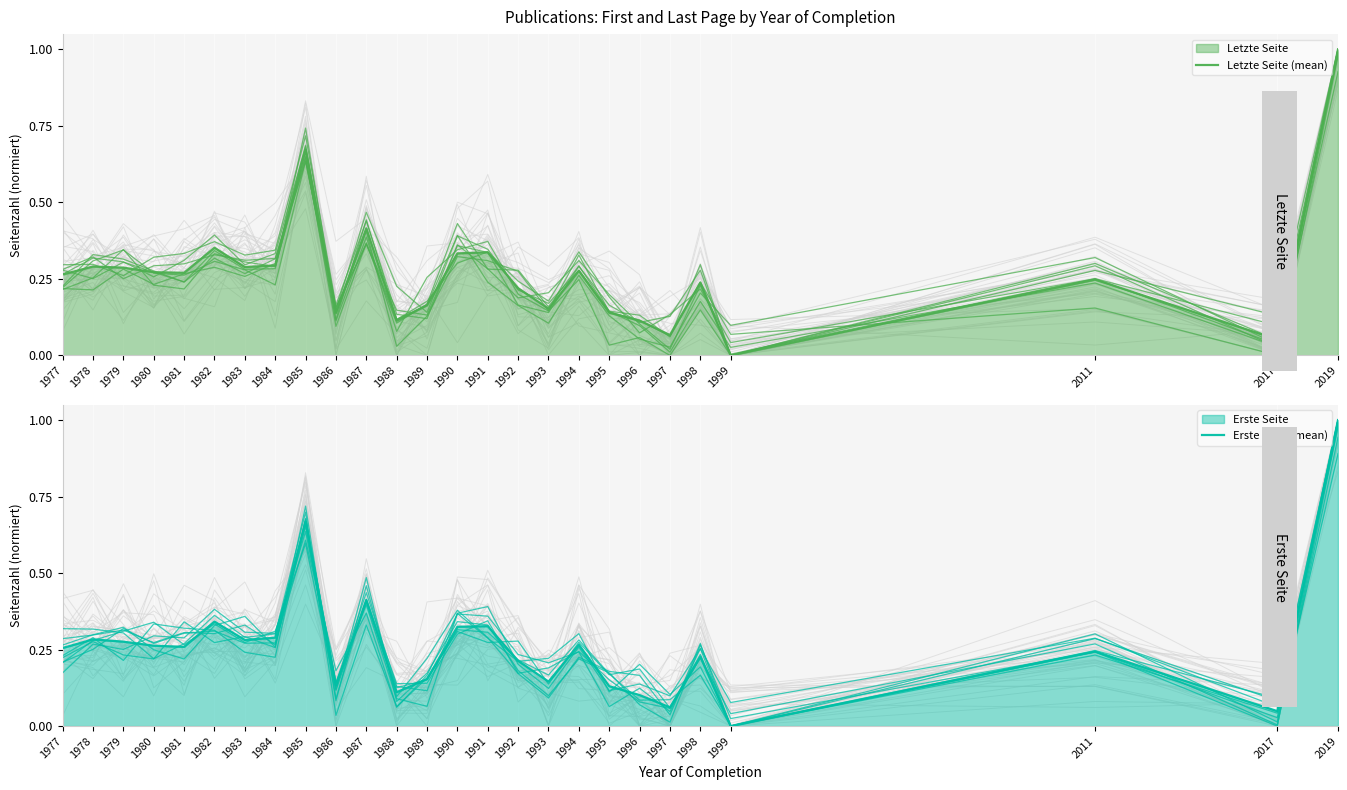

True or false: Letzte Seite (mean) has more than 2 interior local peaks.

True